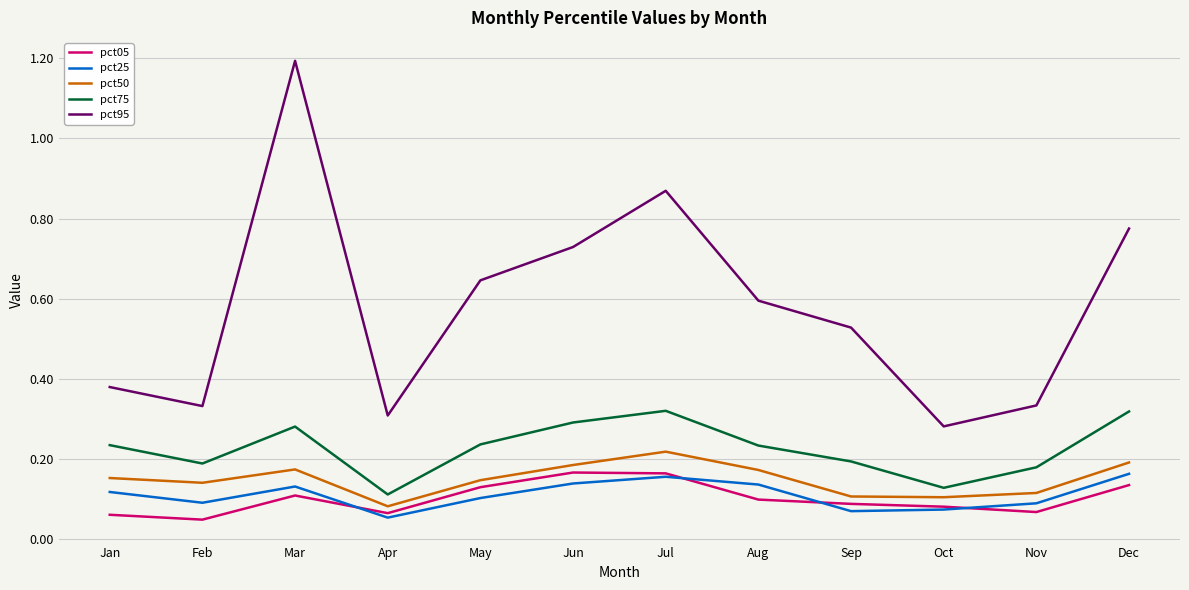

Is the value of pct50 at Oct greater than the value of pct25 at Mar?

No